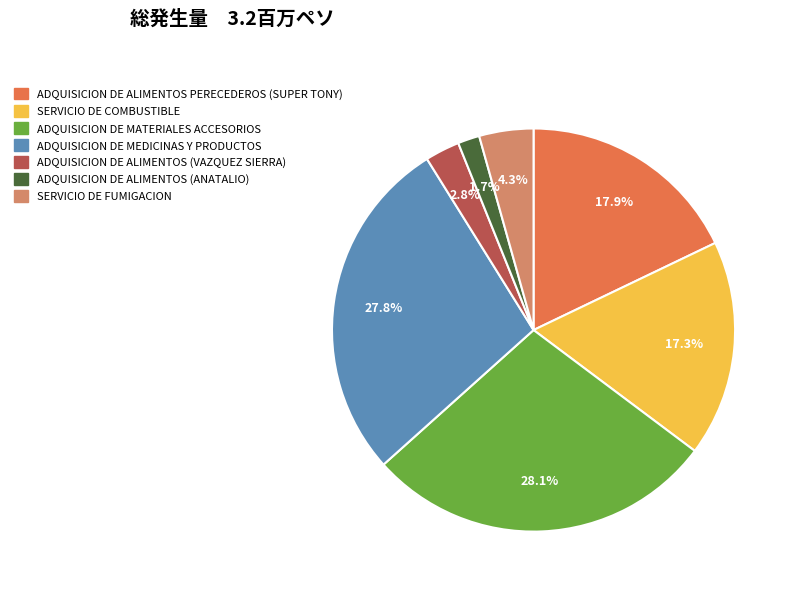

Approximately how many times larger is the value at ADQUISICION DE MATERIALES ACCESORIOS compared to SERVICIO DE COMBUSTIBLE?

1.6